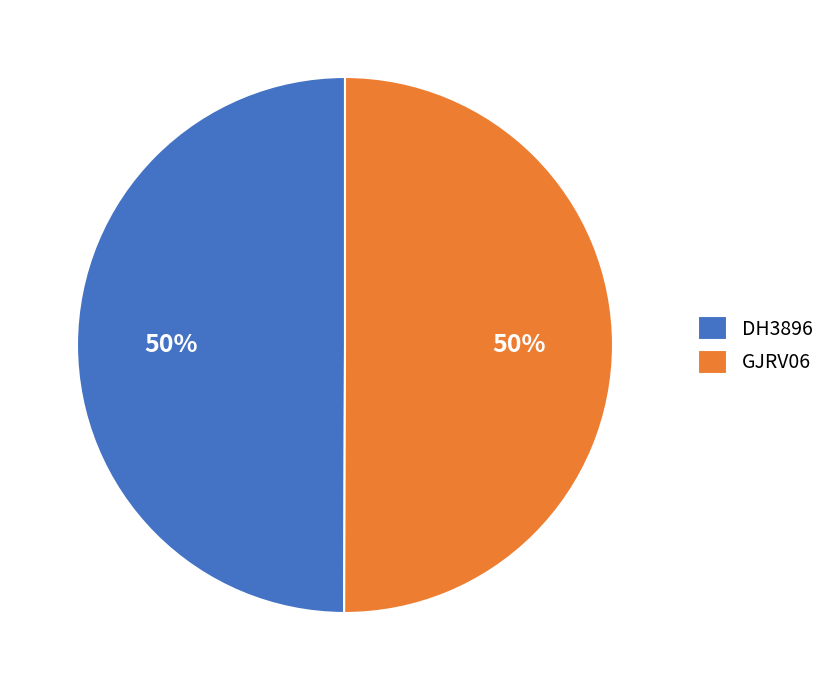

Approximately how many times larger is the value at GJRV06 compared to DH3896?

1.0